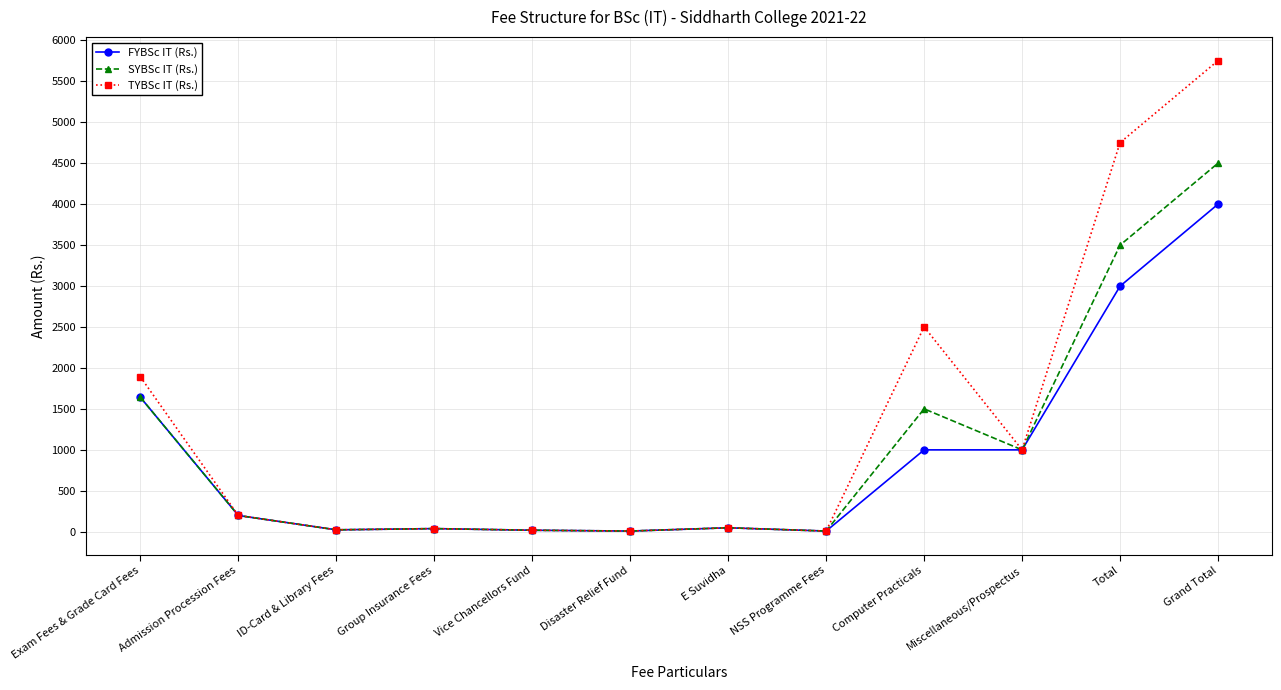

At which category is the sum across all series the highest?

Grand Total